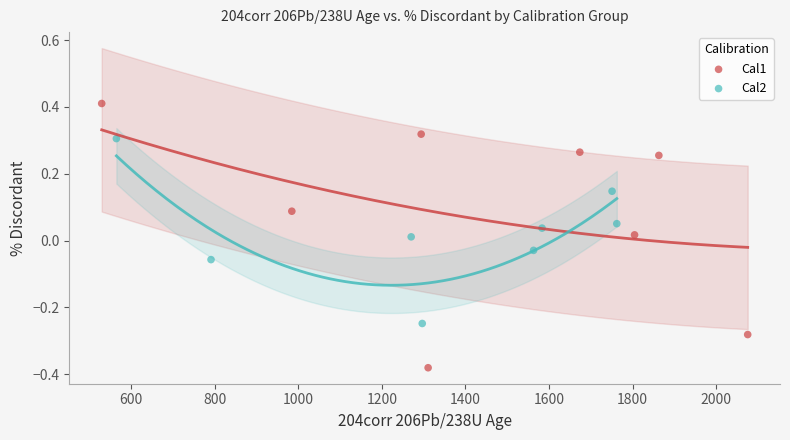

Which series reaches the minimum Y coordinate?

Cal1